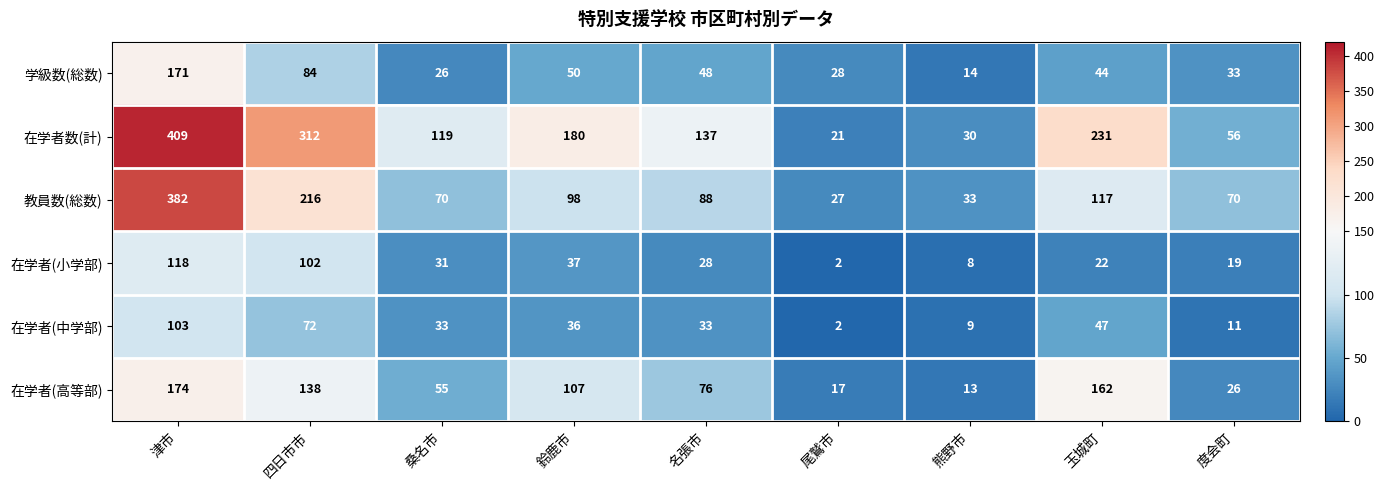

What is the total value across all series at 度会町?

215